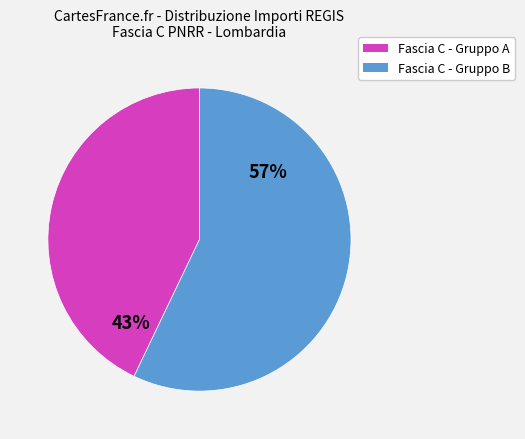

To the nearest percent, what is the difference between the largest and smallest slice percentages?

14%